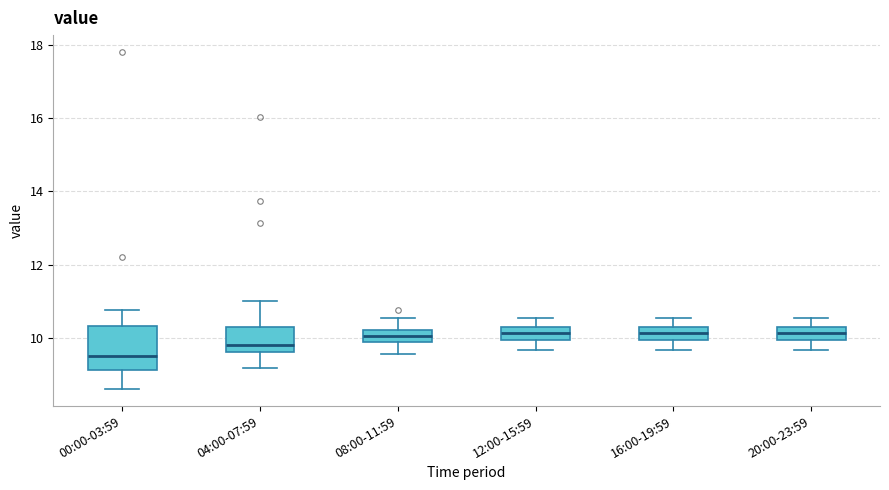

Reading left to right, transcribe this box plot: for each box, give where its median line is, the range the box spans, and where its two whiskers end, as read against the y-axis. The values are not printed on the chart, so give them approximately, as read against the axis.

00:00-03:59: median 9.6, box 9.2 to 10.4, whiskers 8.6 to 10.8
04:00-07:59: median 9.8, box 9.6 to 10.4, whiskers 9.2 to 11.0
08:00-11:59: median 10.0, box 9.8 to 10.2, whiskers 9.6 to 10.6
12:00-15:59: median 10.2 (inside the box), box 10.0 to 10.2, whiskers 9.6 to 10.6
16:00-19:59: median 10.2 (inside the box), box 10.0 to 10.2, whiskers 9.6 to 10.6
20:00-23:59: median 10.2 (inside the box), box 10.0 to 10.2, whiskers 9.6 to 10.6